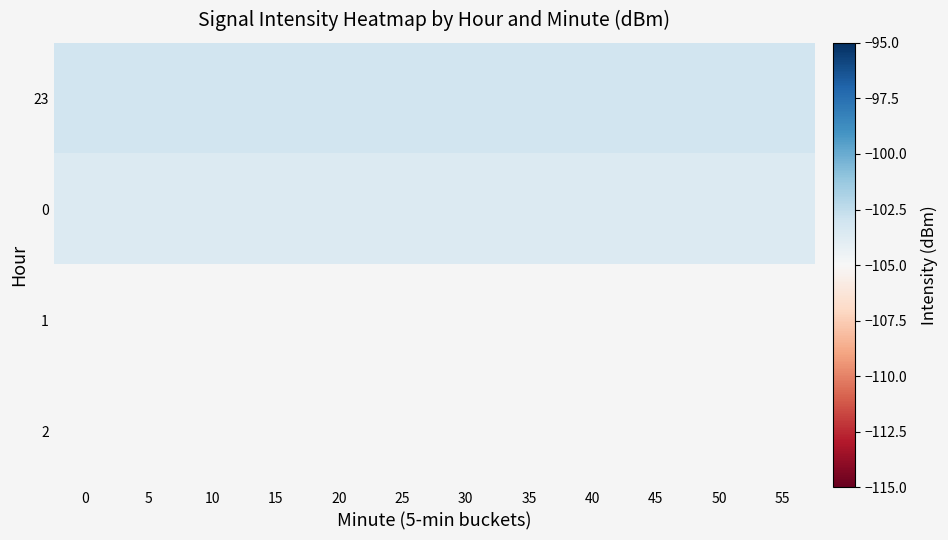

What is the average value of the 23 series?

-103.1